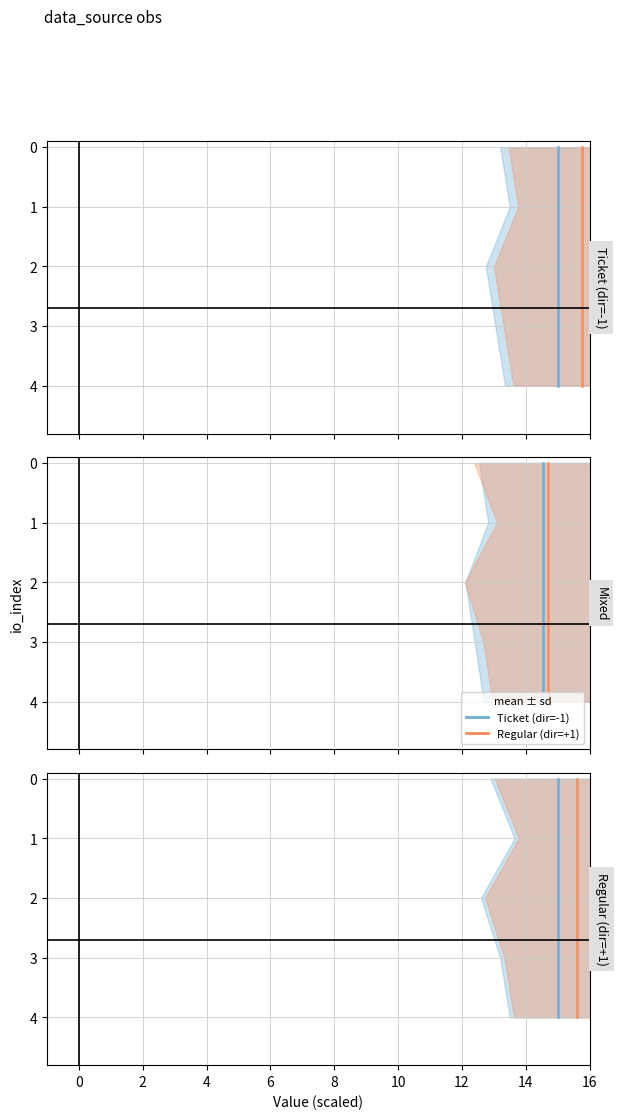

True or false: Regular mean and Ticket mean cross at least once.

False